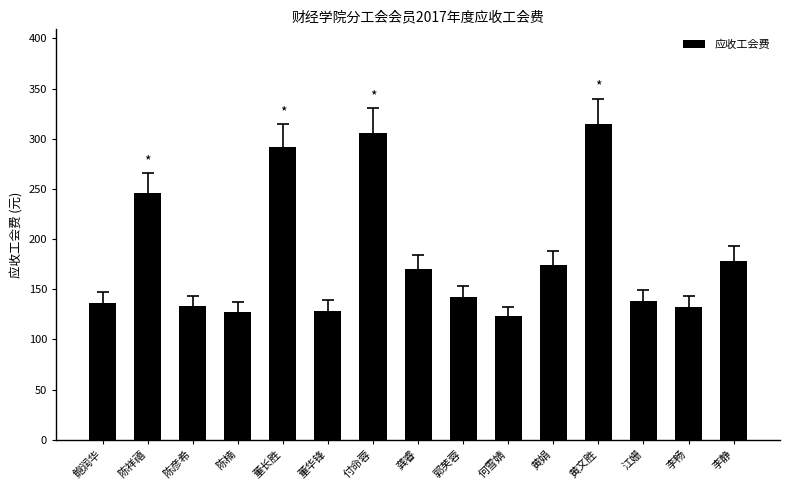

What is the change in value from 鲍润华 to 龚睿?

+33.8